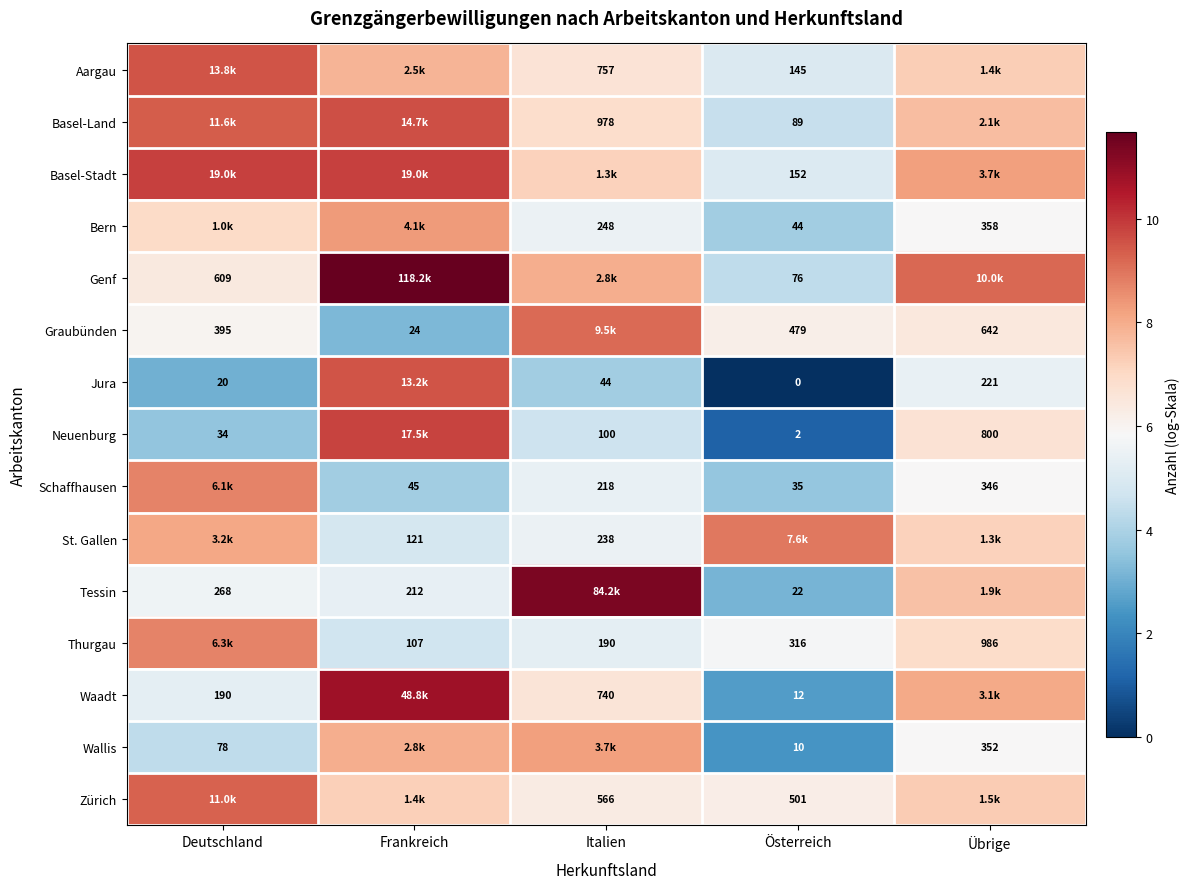

Count the number of data series in this chart.

15